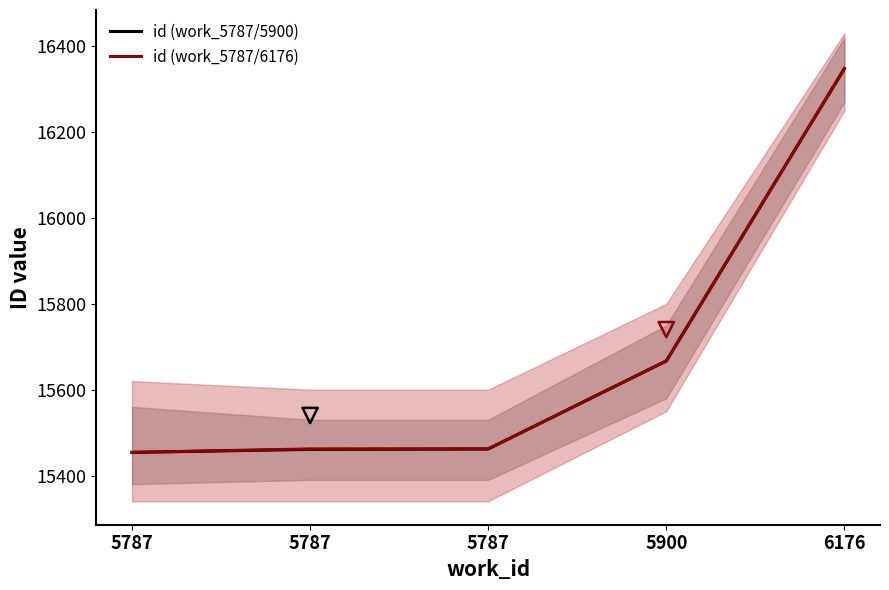

Which series contains the lowest Y value?

id (work_5787/5900)